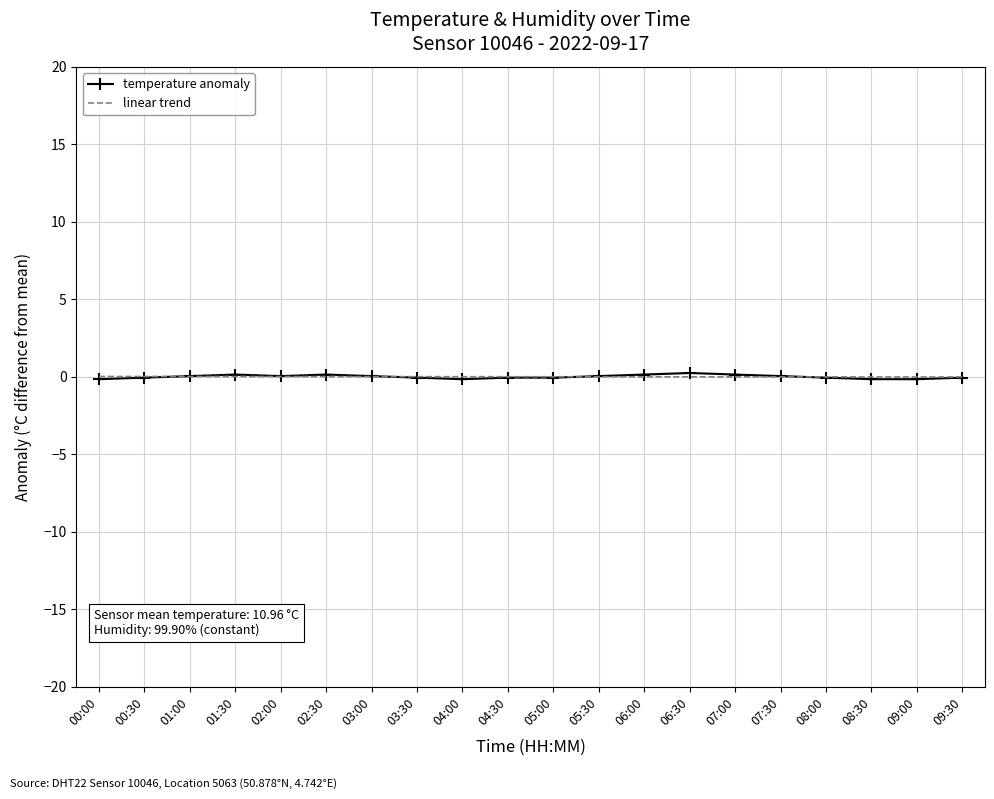

What is the smallest value displayed?

-0.2